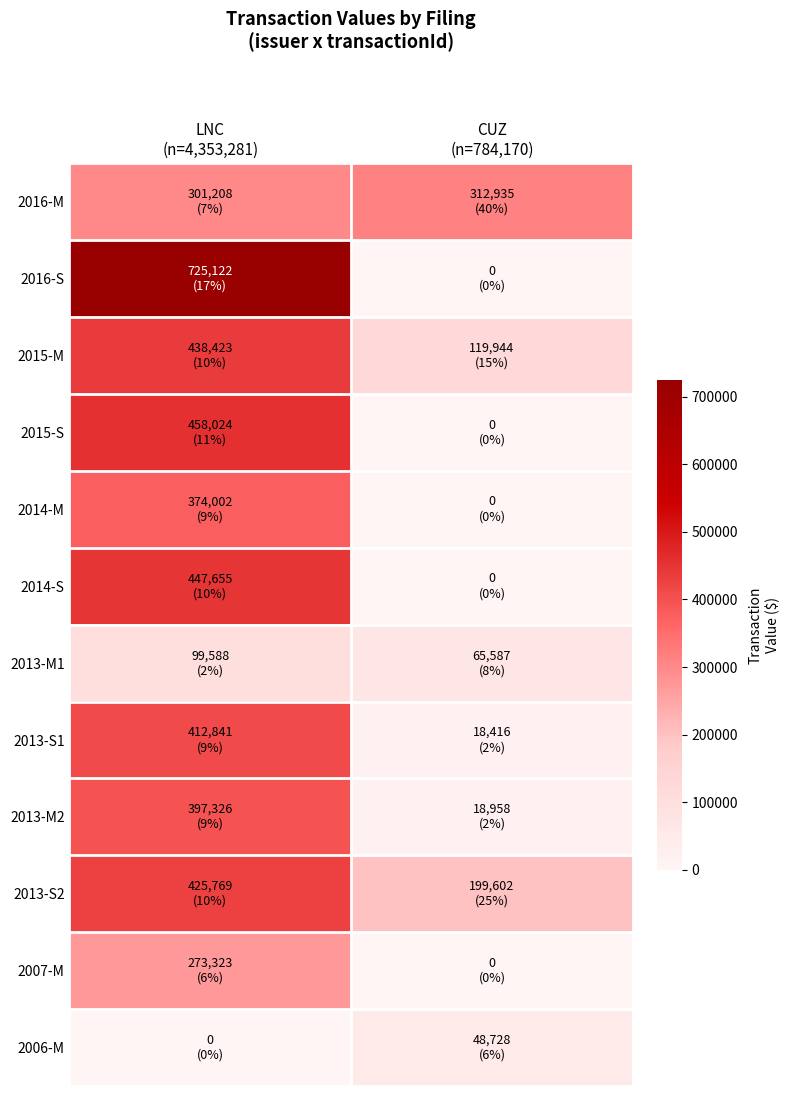

Rank the series by their maximum value, from highest to lowest.

2016-S, 2015-S, 2014-S, 2015-M, 2013-S2, 2013-S1, 2013-M2, 2014-M, 2016-M, 2007-M, 2013-M1, 2006-M